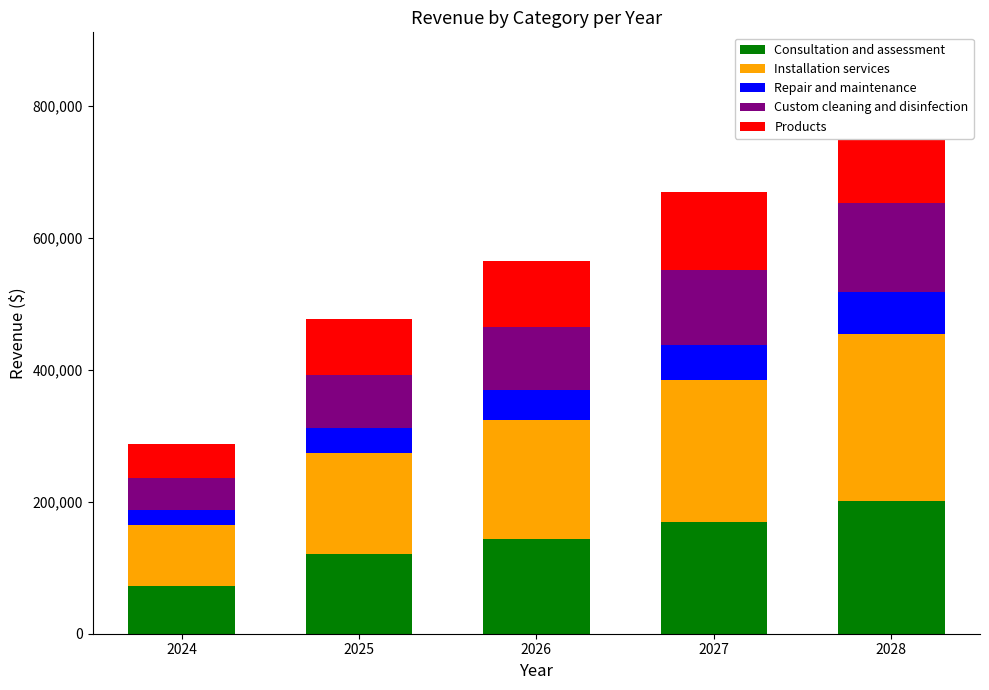

How many data points in Installation services are above 181272?

3